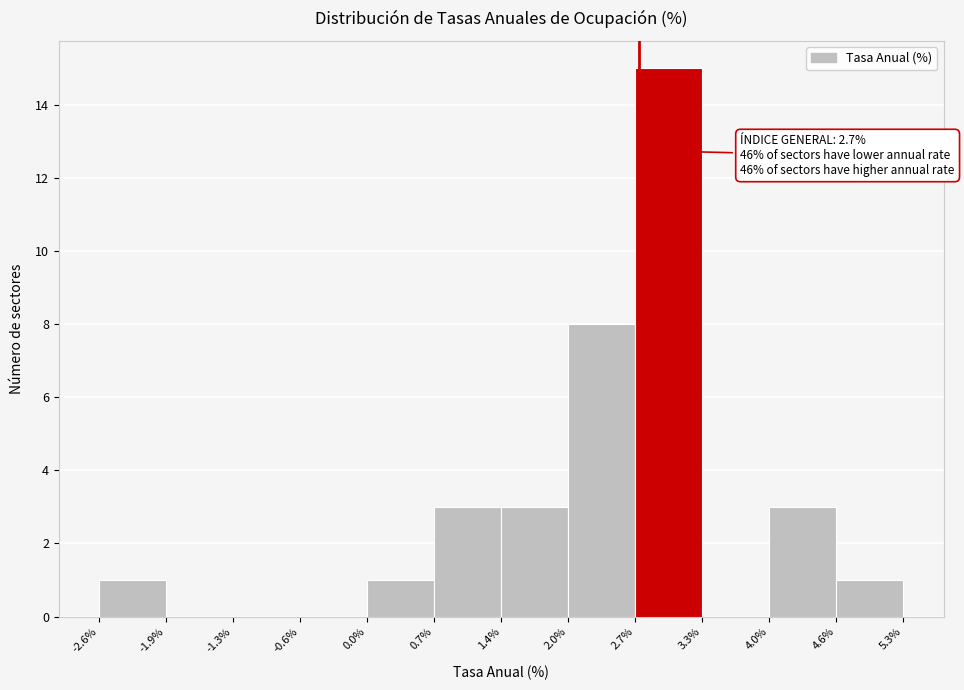

Which range on the x-axis has the tallest bar?

2.7% to 3.3%